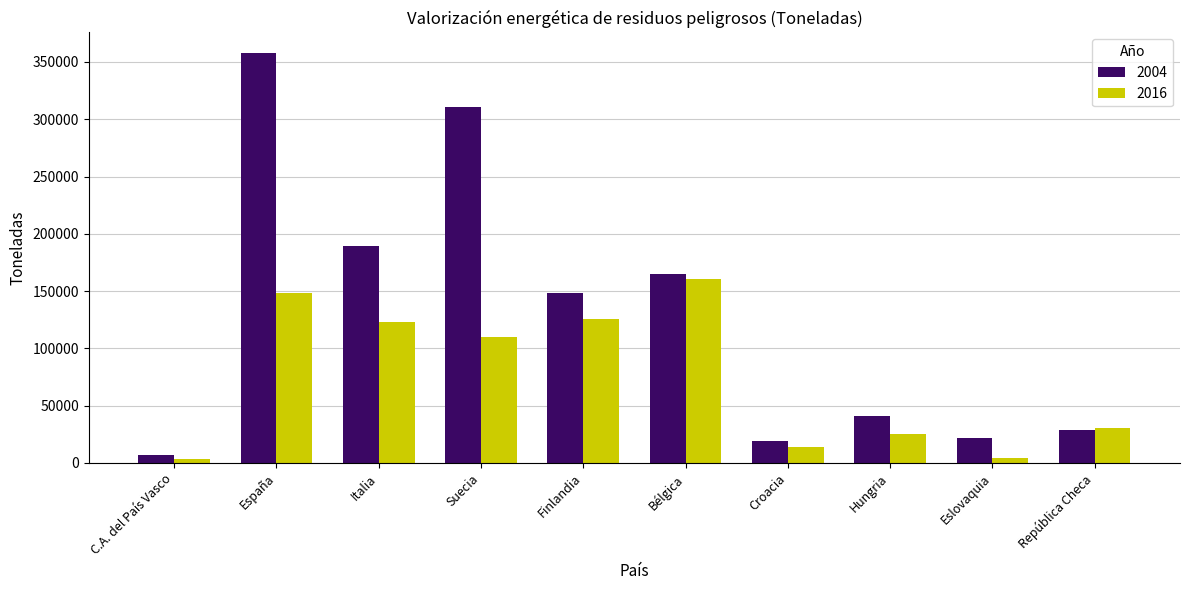

What position from the right is Suecia?

7